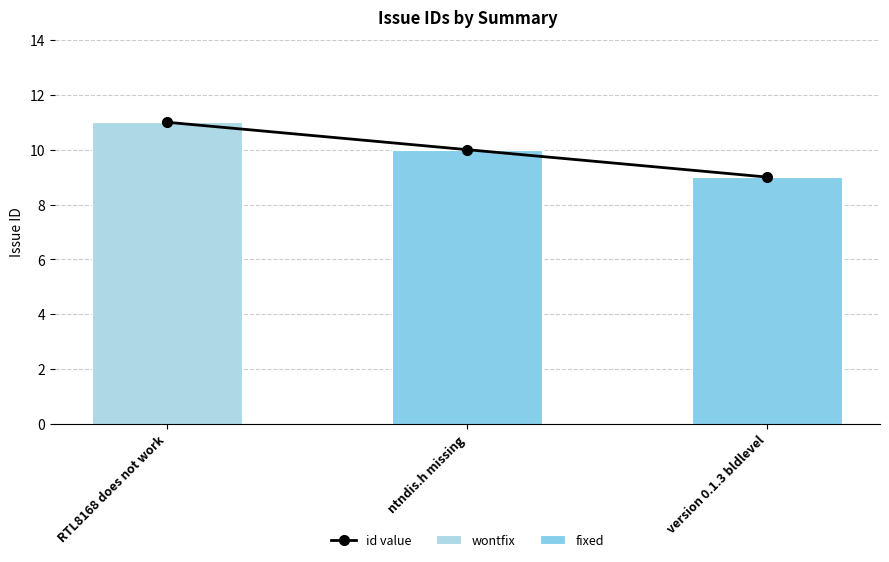

Does the chart contain stacked bars?

No